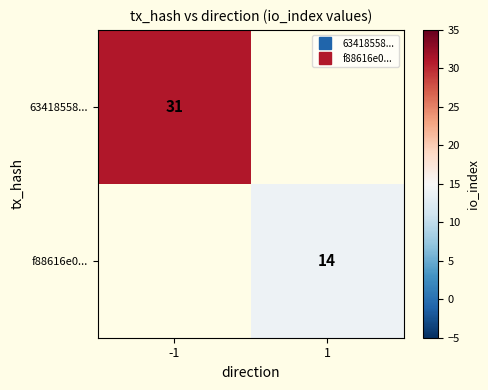

Read the f88616e0... value at 1.

14.0